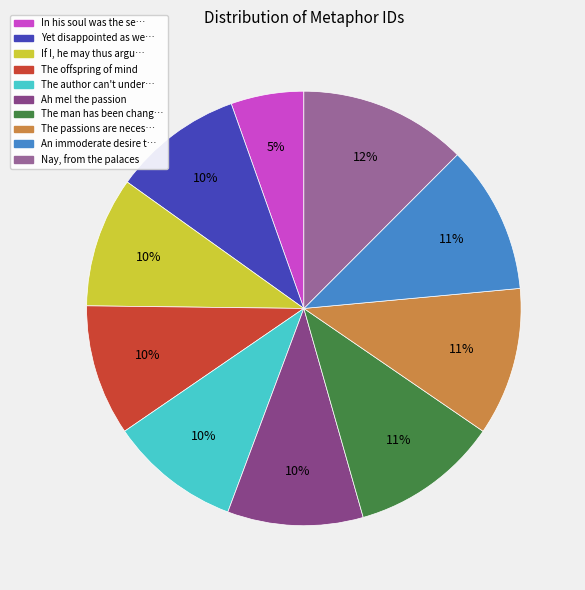

Does any single category account for the majority?

No